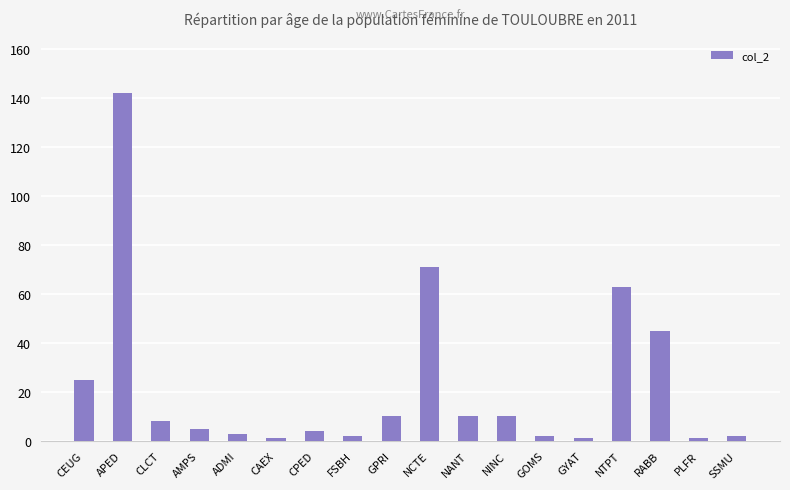

What is the ratio of the value at CAEX to the value at GYAT?

1.0